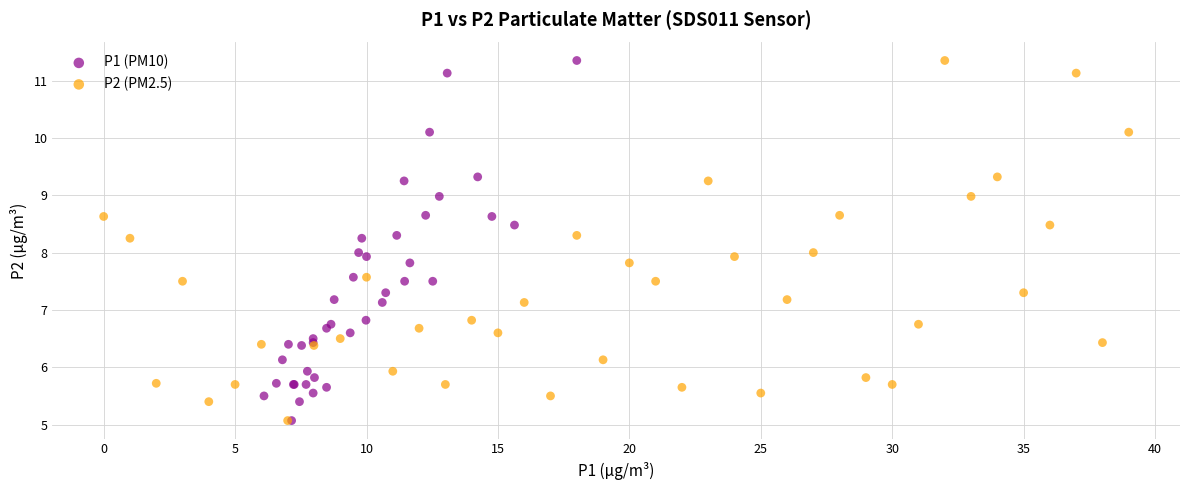

What are all the series names shown in the legend?

P1 (PM10), P2 (PM2.5)